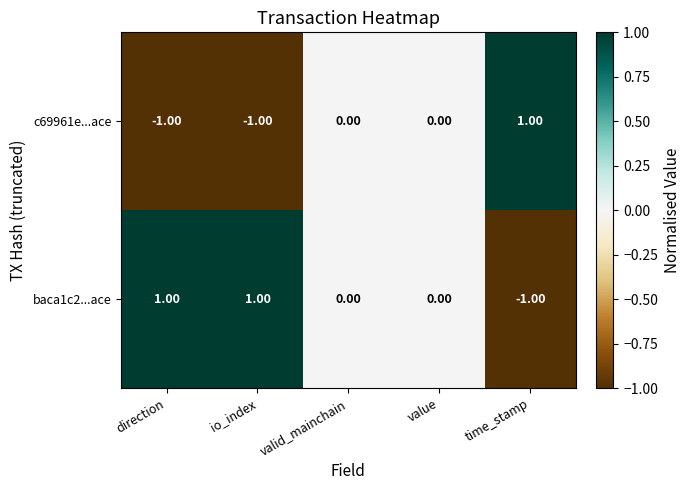

At which label does baca1c2...ace reach its minimum?

time_stamp